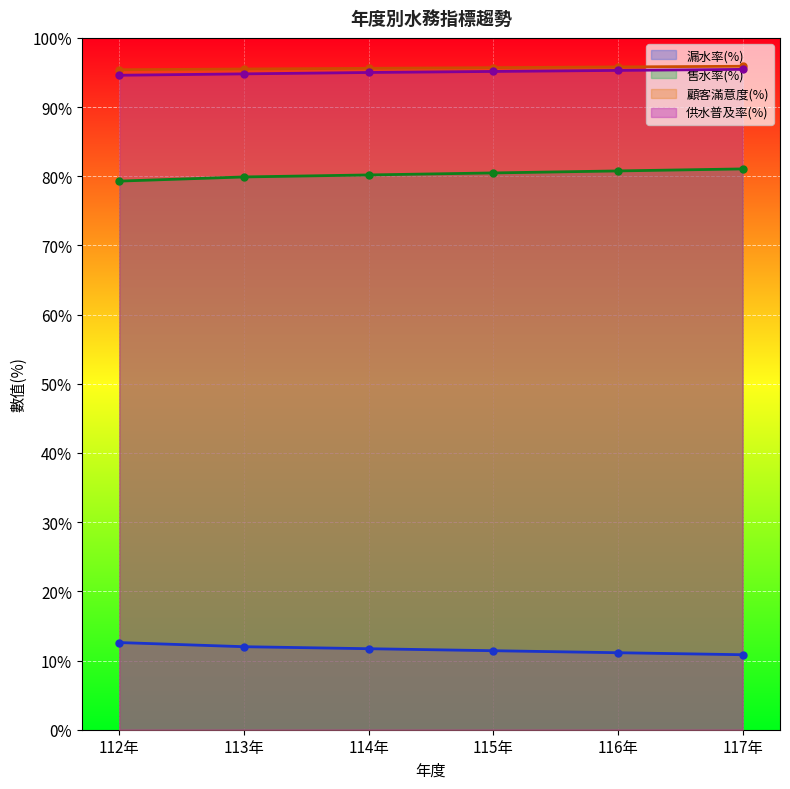

Which category has the highest value in the 漏水率(%) series?

112年